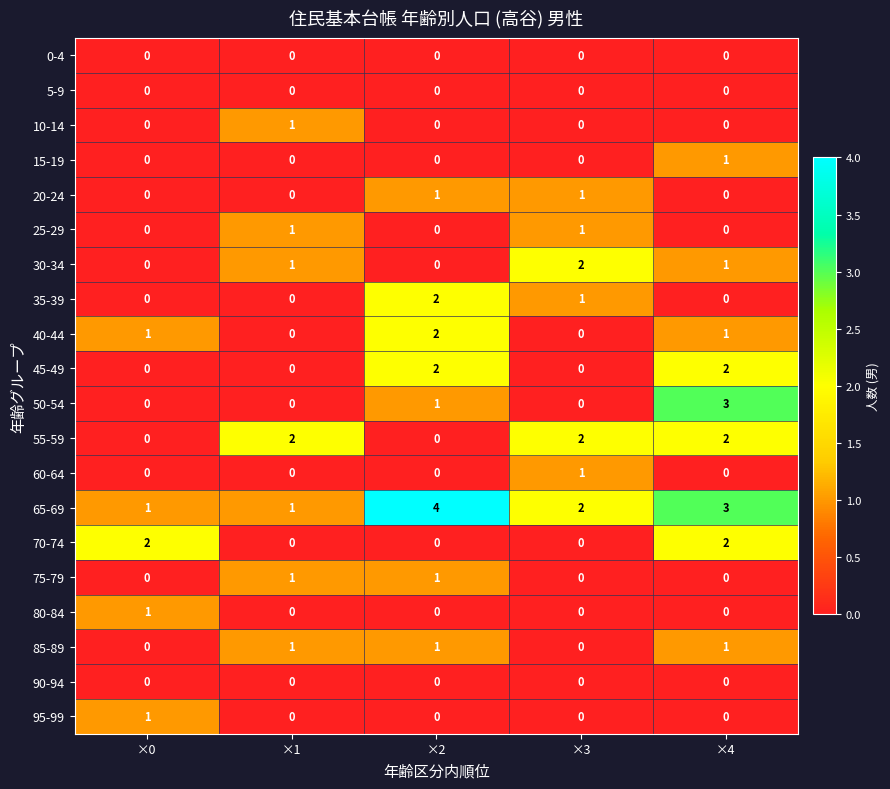

Which series changed the most between ×1 and ×4?

50-54